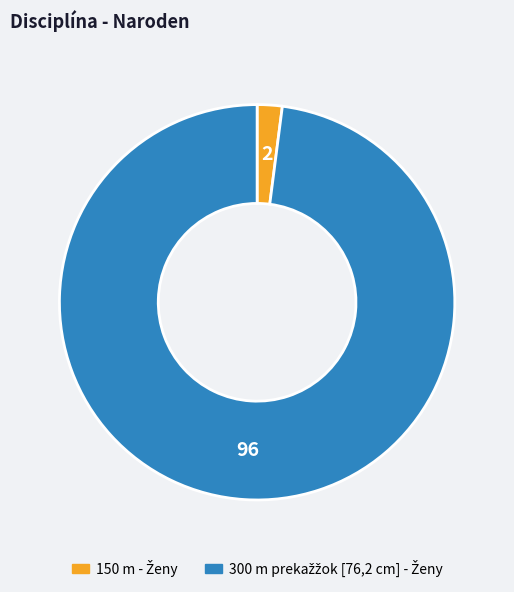

Is there any slice that represents more than half of the pie?

Yes